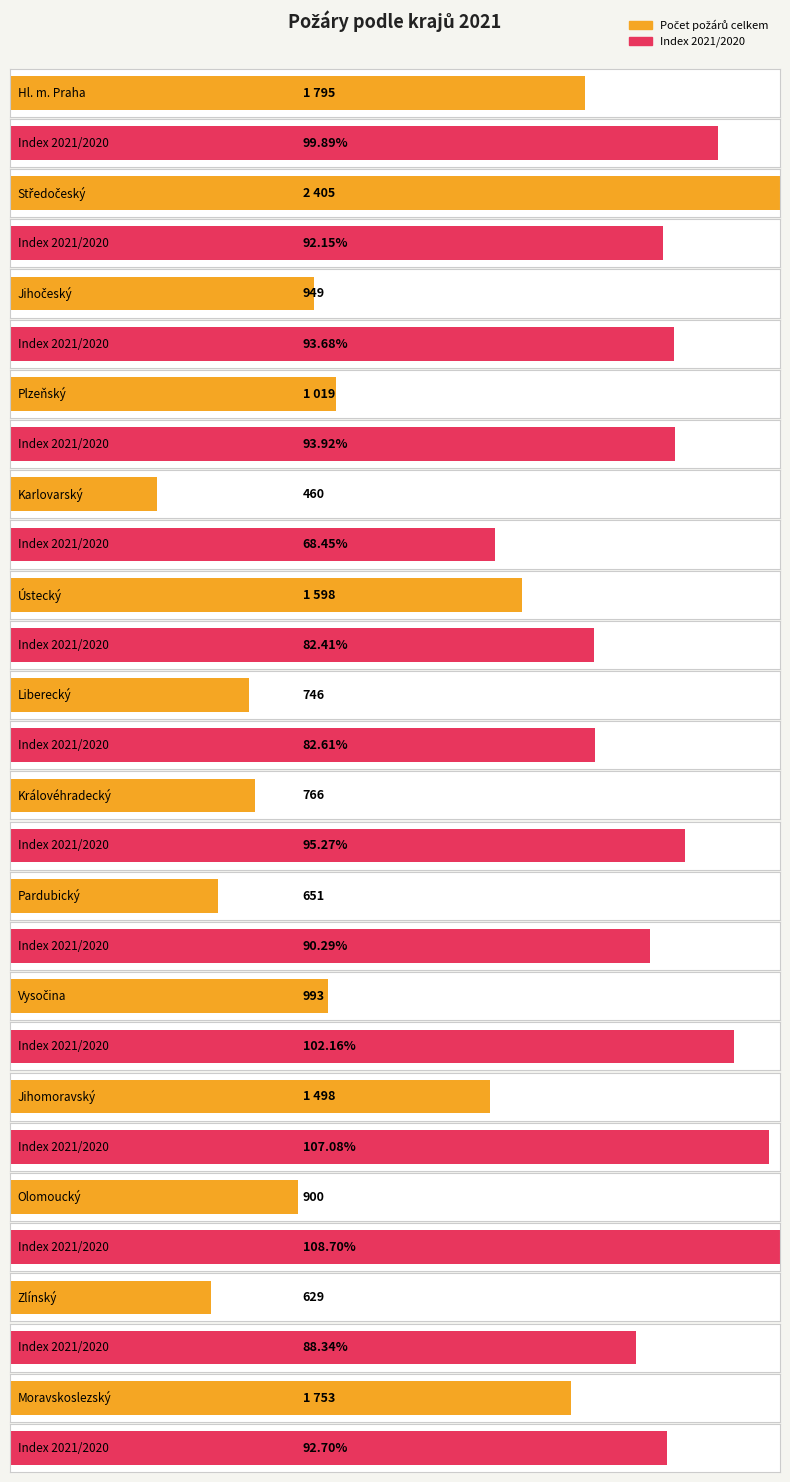

How many distinct data groups are displayed?

2